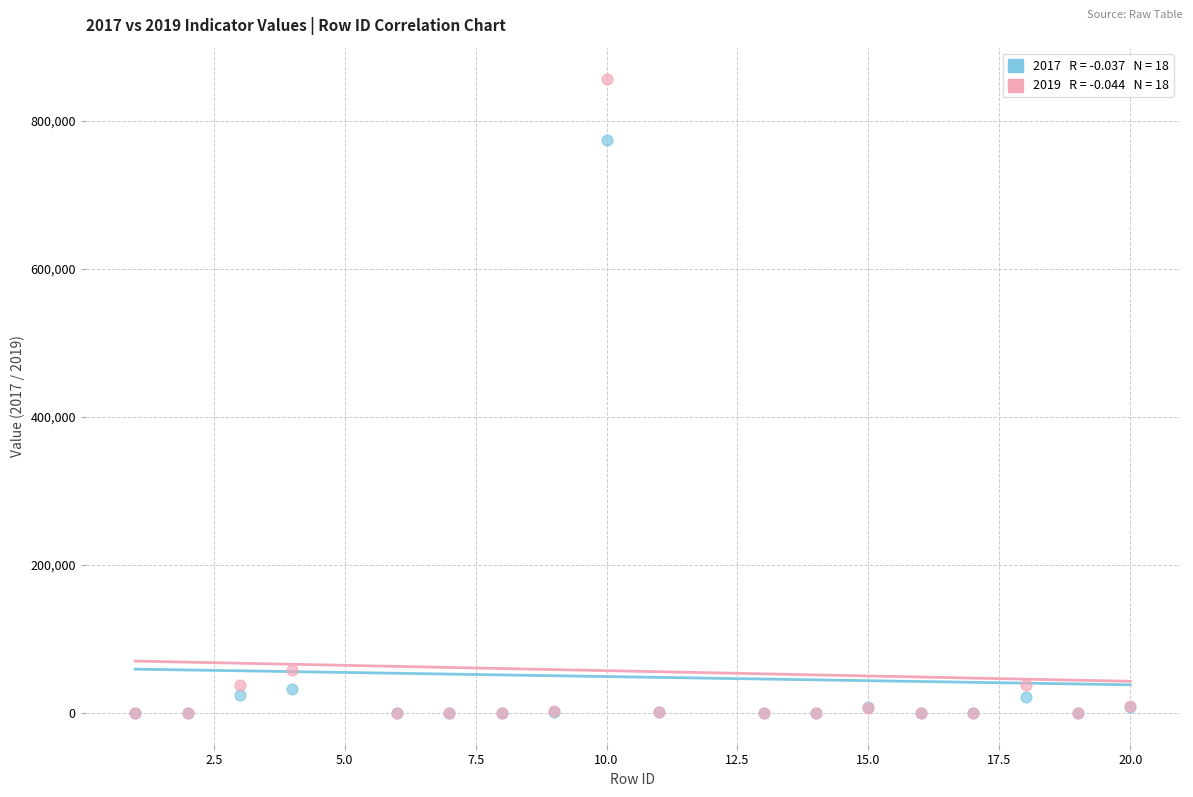

Across all series, what Y value is closest to 428056?

773916